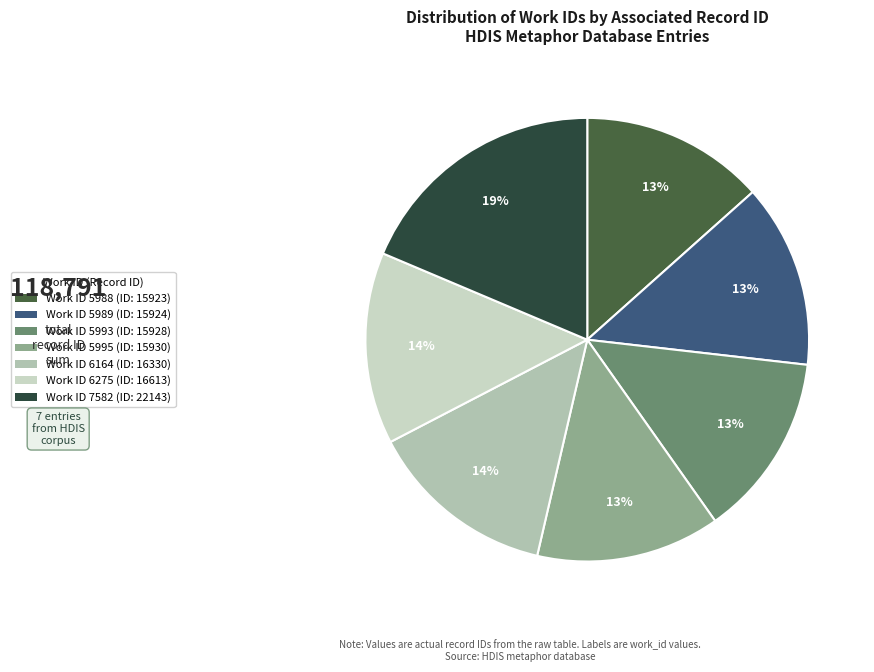

Is there any slice that represents more than half of the pie?

No